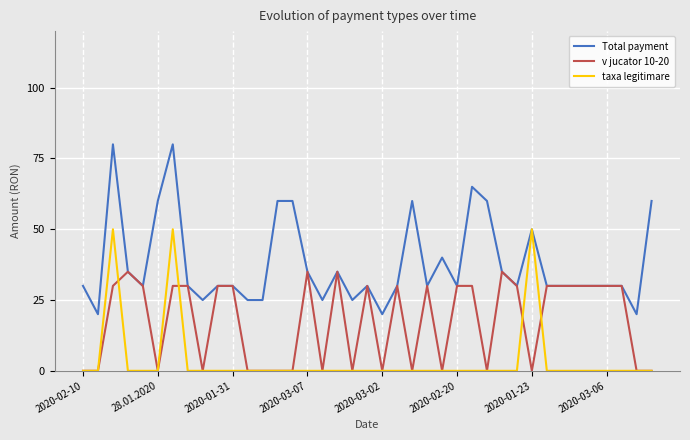

Reading right to left, list all the values displayed in this chart.

Total payment: 60	20	30	30	30	30	30	30	50	30	35	60	65	30	40	30	60	30	20	30	25	35	25	35	60	60	25	25	30	30	25	30	80	60	30	35	80	20	30
v jucator 10-20: 0	0	30	30	30	30	30	30	0	30	35	0	30	30	0	30	0	30	0	30	0	35	0	35	0	0	0	0	30	30	0	30	30	0	30	35	30	0	0
taxa legitimare: 0	0	0	0	0	0	0	0	50	0	0	0	0	0	0	0	0	0	0	0	0	0	0	0	0	0	0	0	0	0	0	0	50	0	0	0	50	0	0